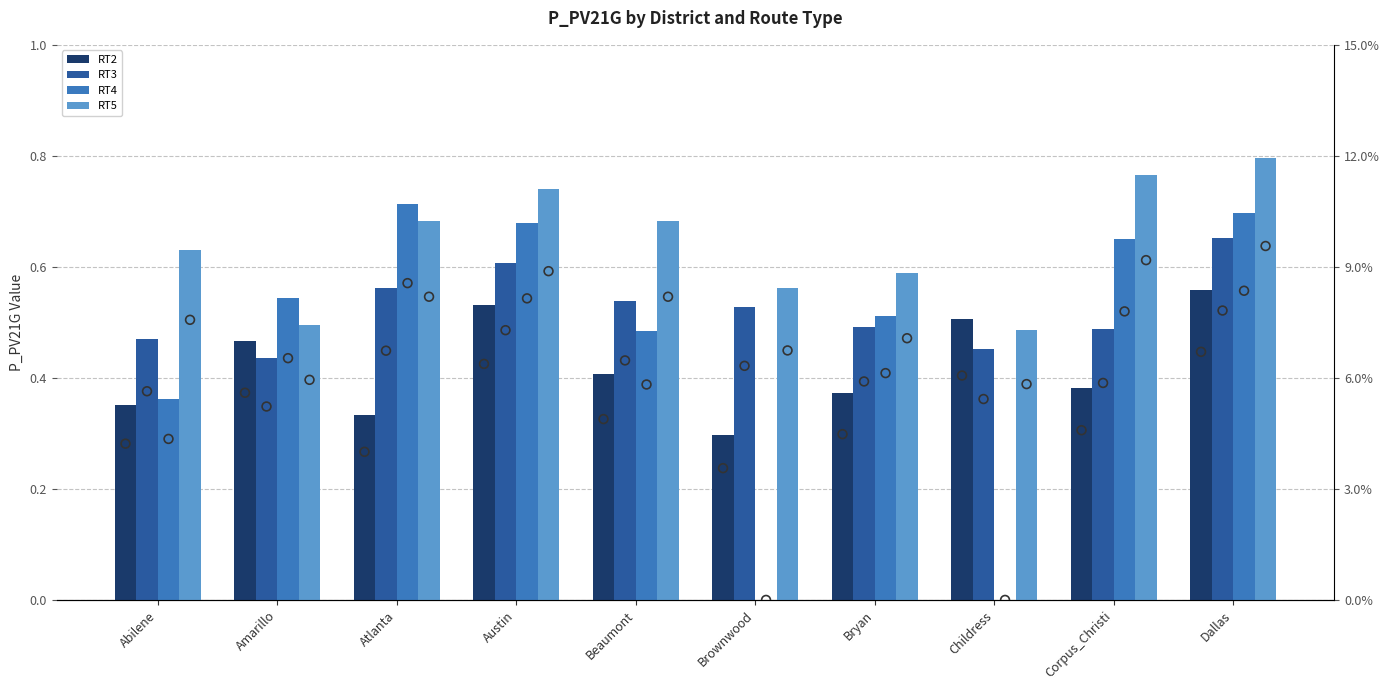

Is the value of RT5 at Brownwood greater than the value of RT3 at Childress?

Yes